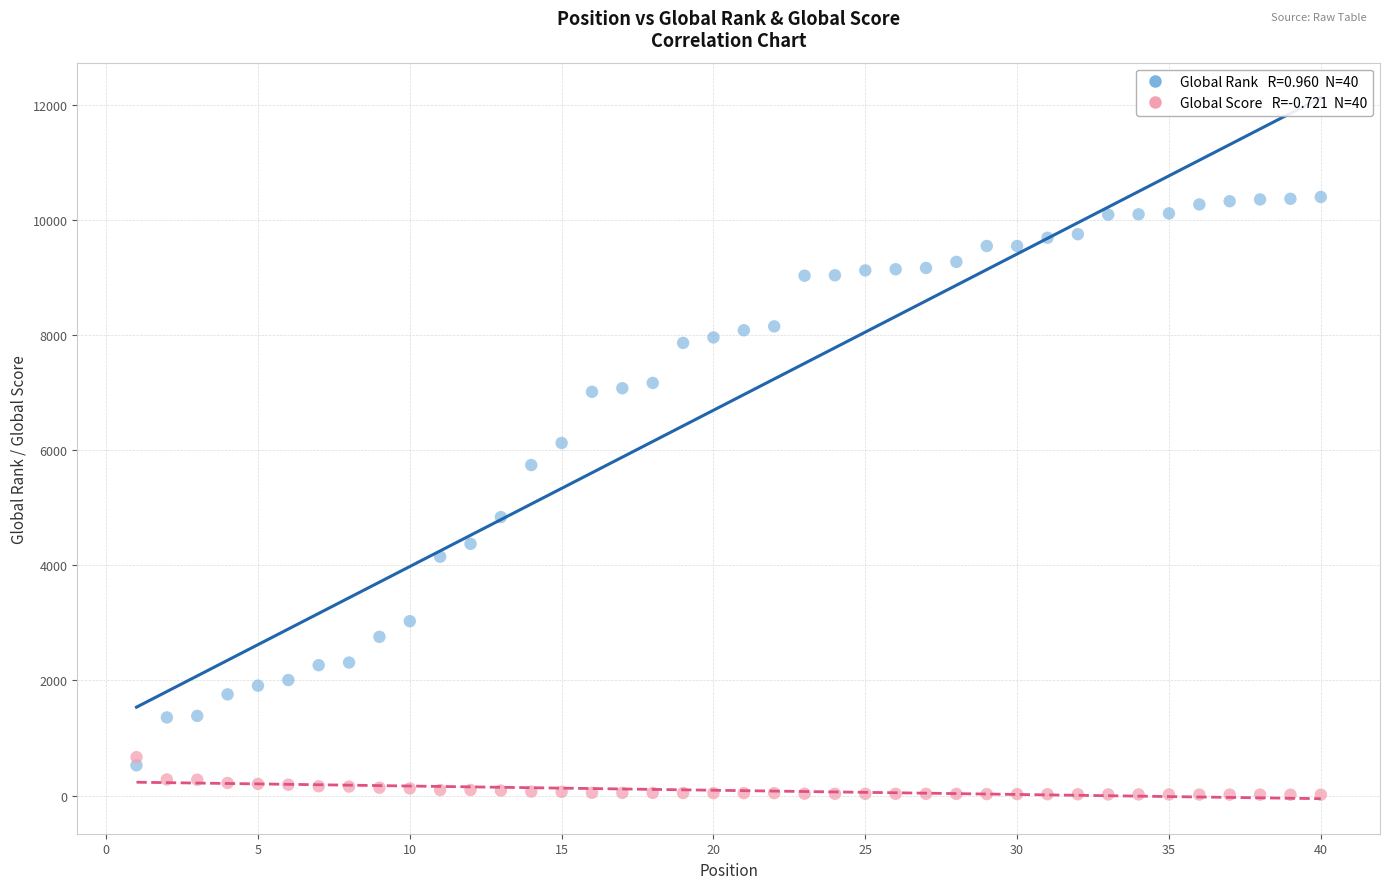

Across all data points, what is the range of X values (max minus min)?

39